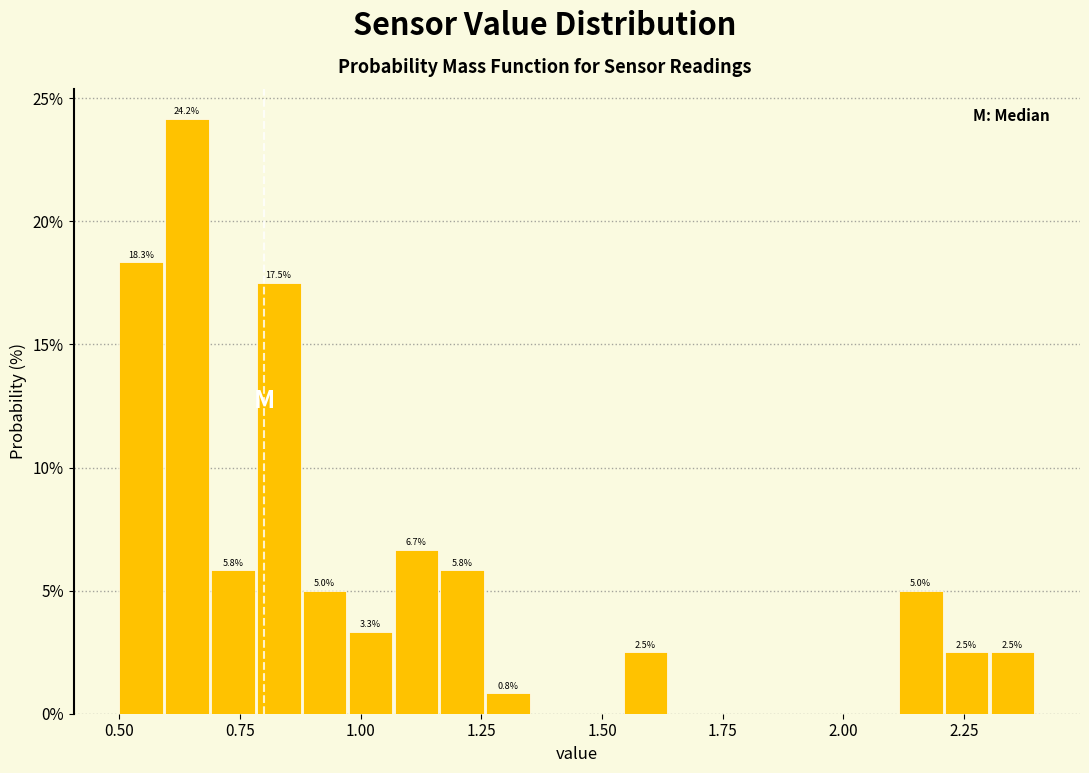

Around what value on the x-axis is the tallest bar? Give the approximate position of its centre, as read against the axis.

0.65